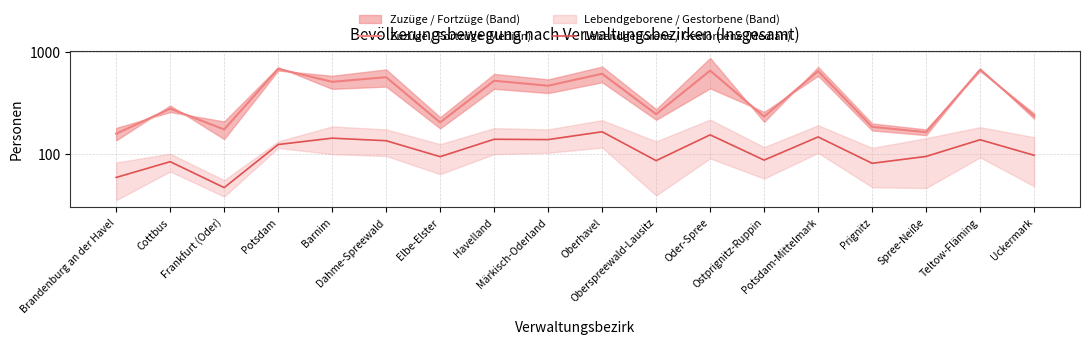

At which category does Lebendgeborene / Gestorbene (Median) reach its first local valley?

Frankfurt (Oder)